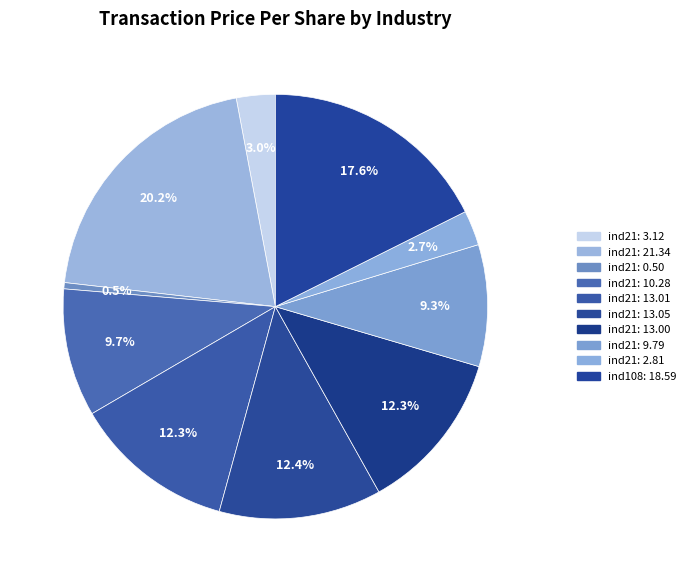

Does any single category account for the majority?

No